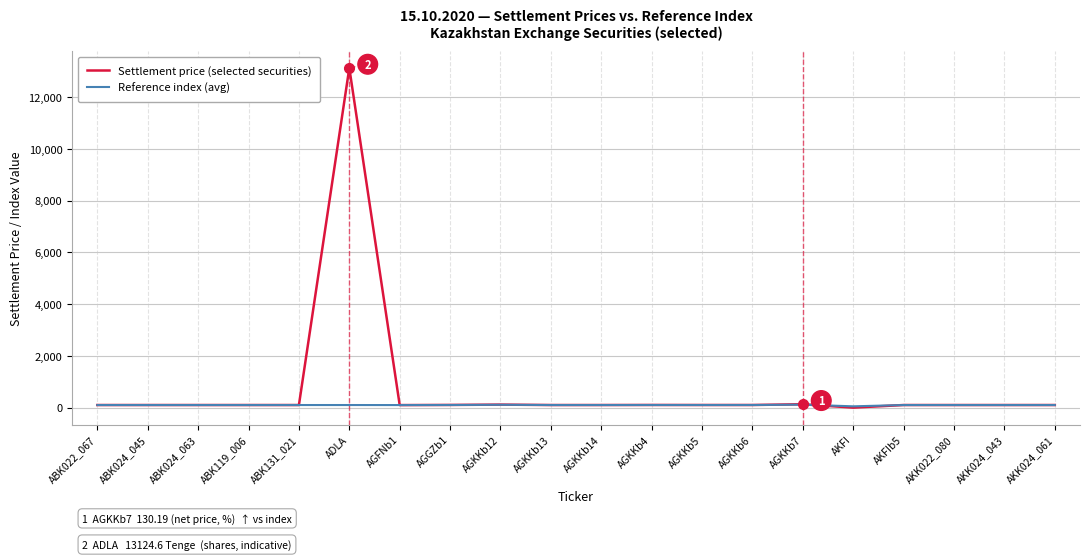

Rank the series by their maximum value, from highest to lowest.

Settlement price (selected securities), Reference index (avg)